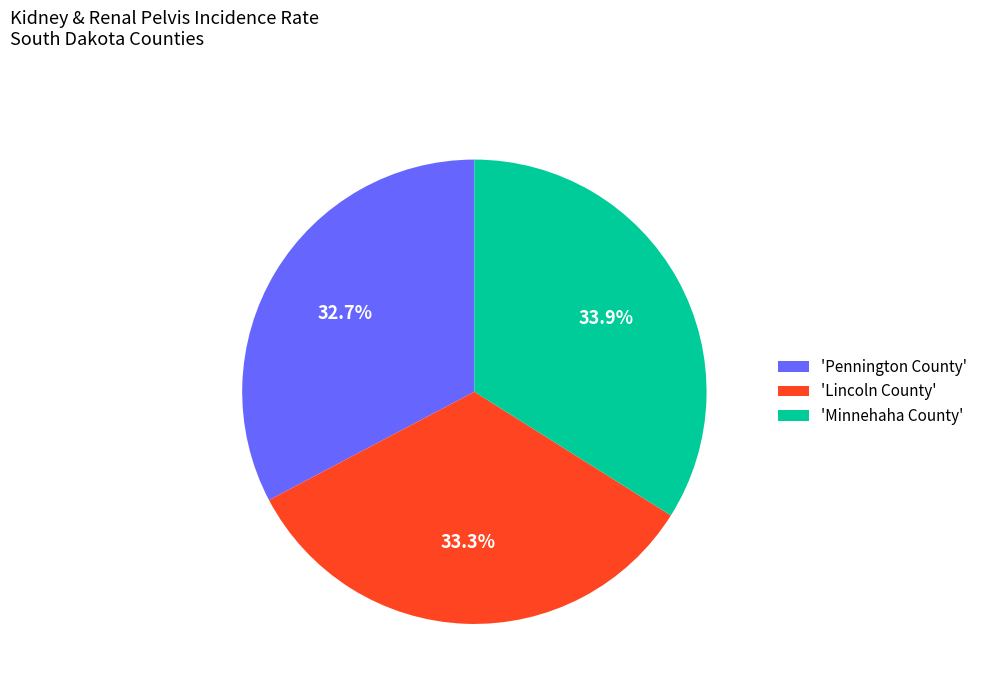

Between 'Pennington County' and 'Minnehaha County', which is larger?

'Minnehaha County'